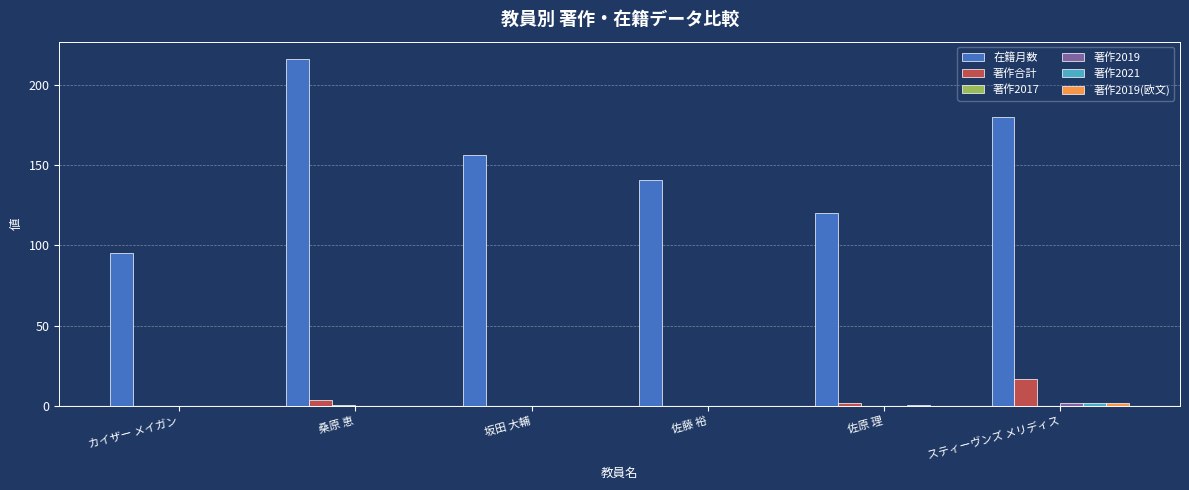

The 在籍月数 series shows 44 at 桑原 恵. True or false?

False